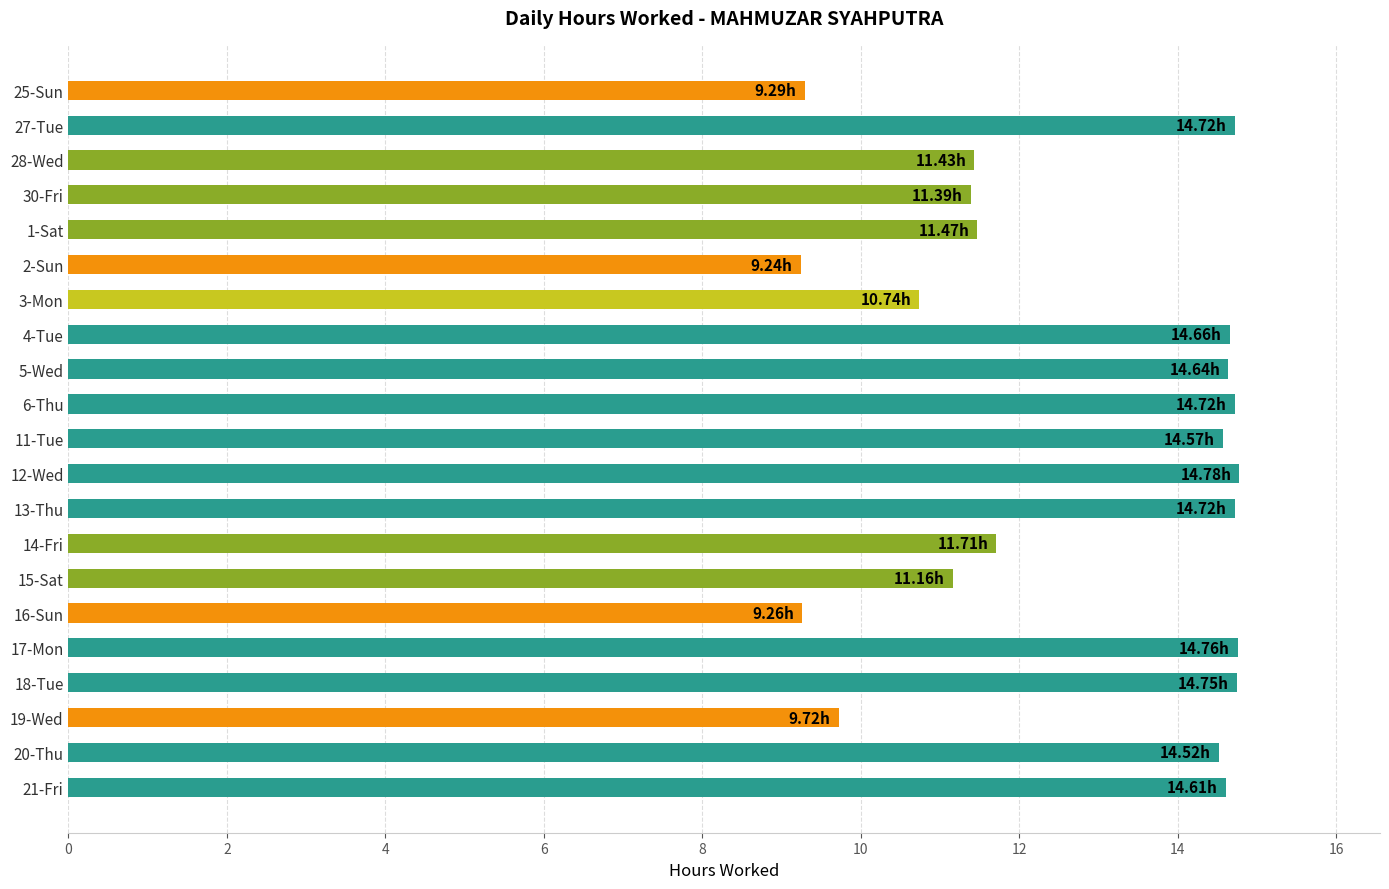

What is the sum of all values?

266.9